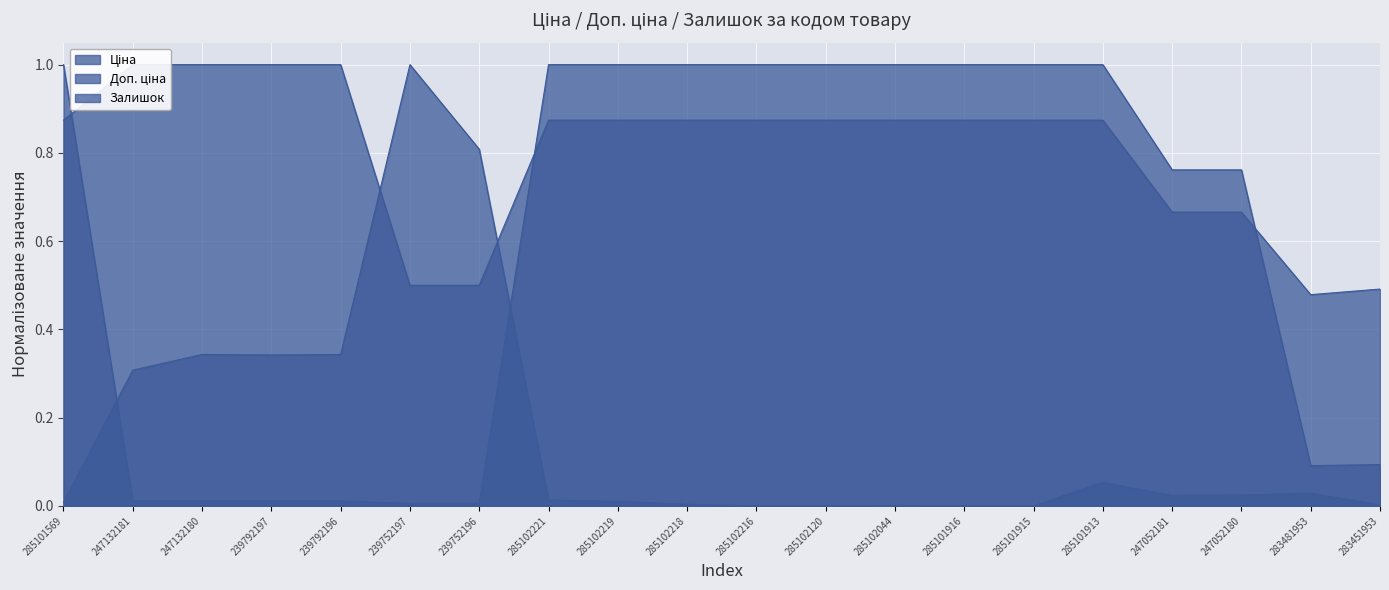

What position from the left is 285101915?

15